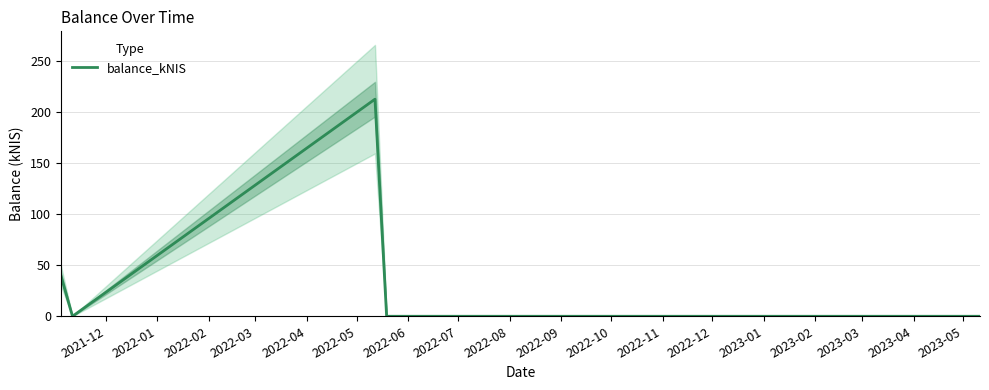

What is the label of the 1st point from the left?

2021-12